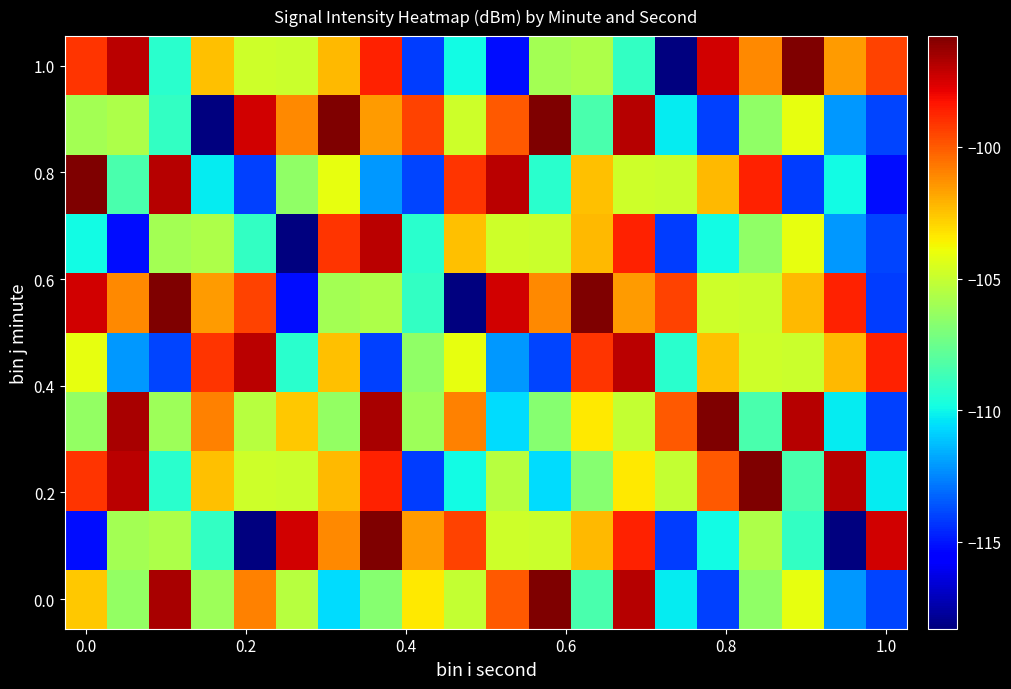

What is the minimum value shown in the chart?

-118.3